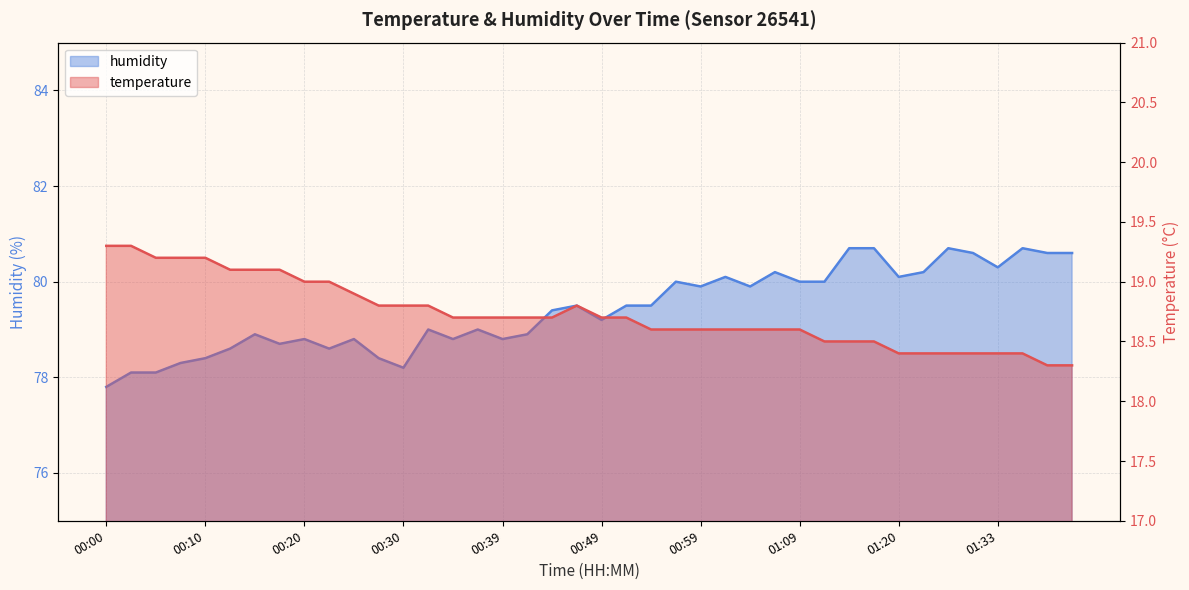

At which label does humidity reach its minimum?

00:00